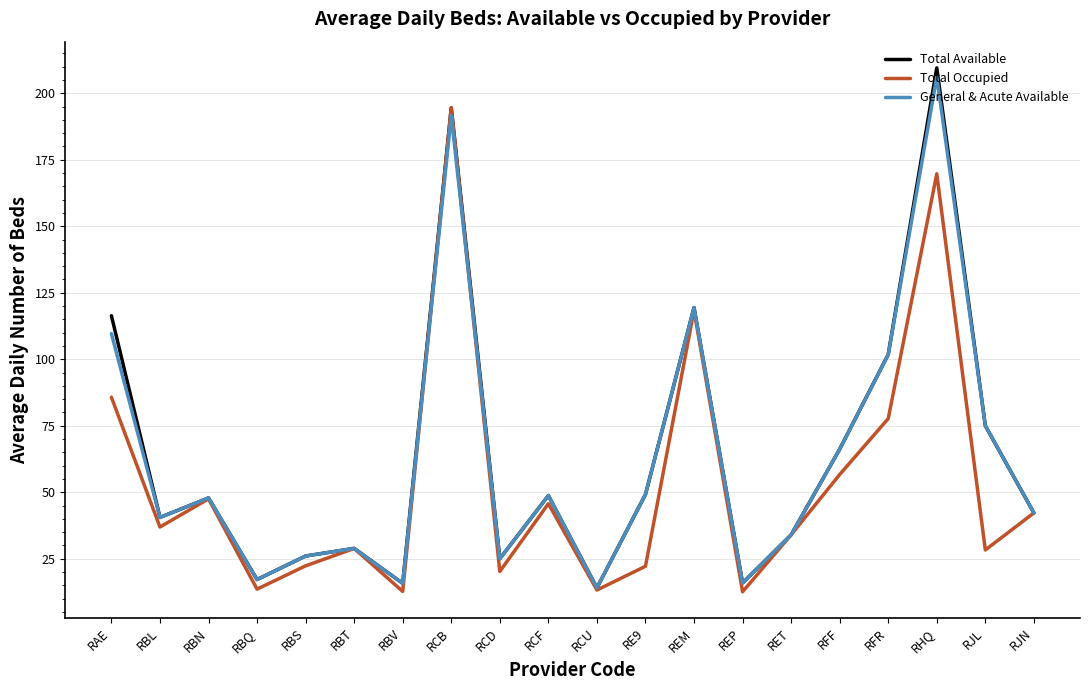

True or false: Total Occupied has a value of 4.9 at RBS.

False